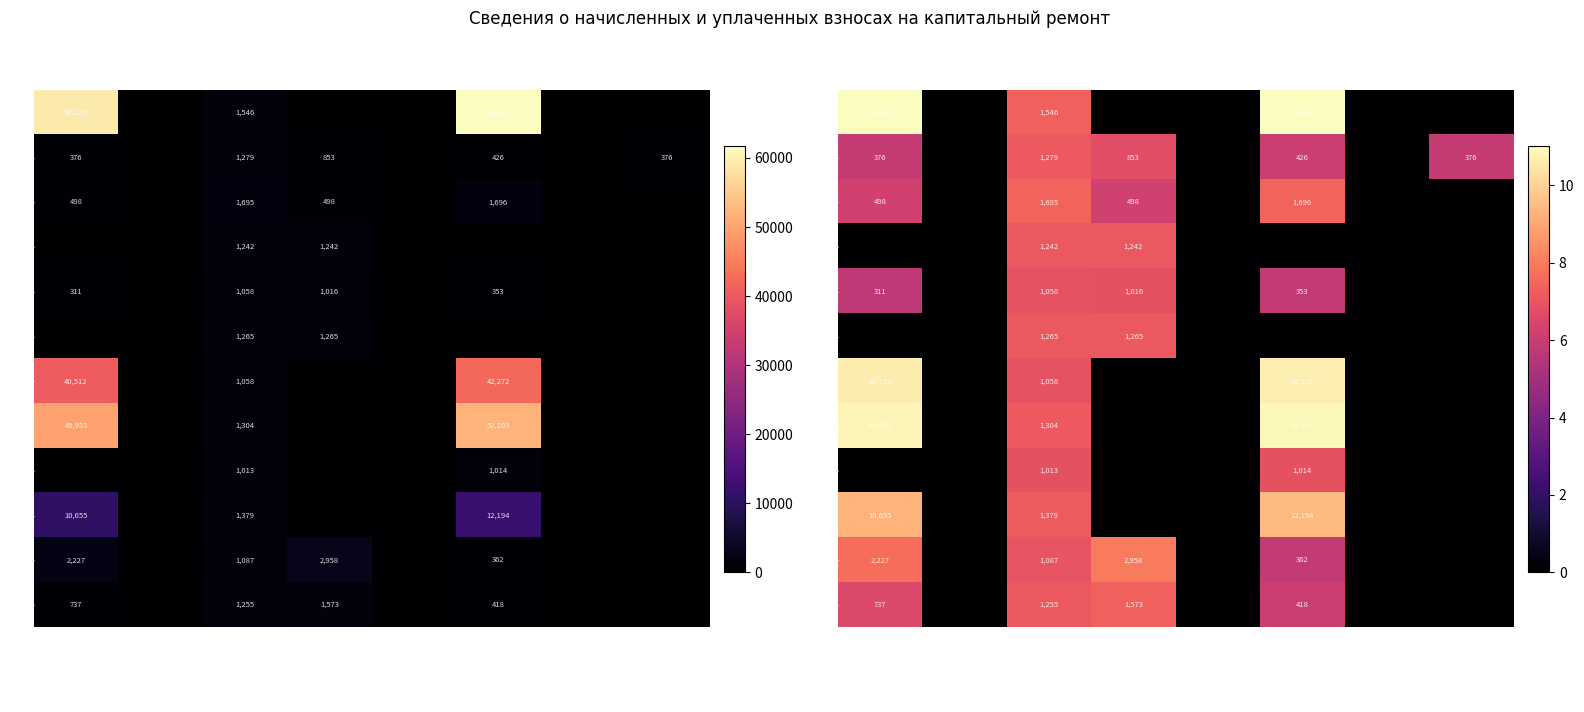

What is the difference between the highest and lowest values at задолженность
(пени)?

11.0